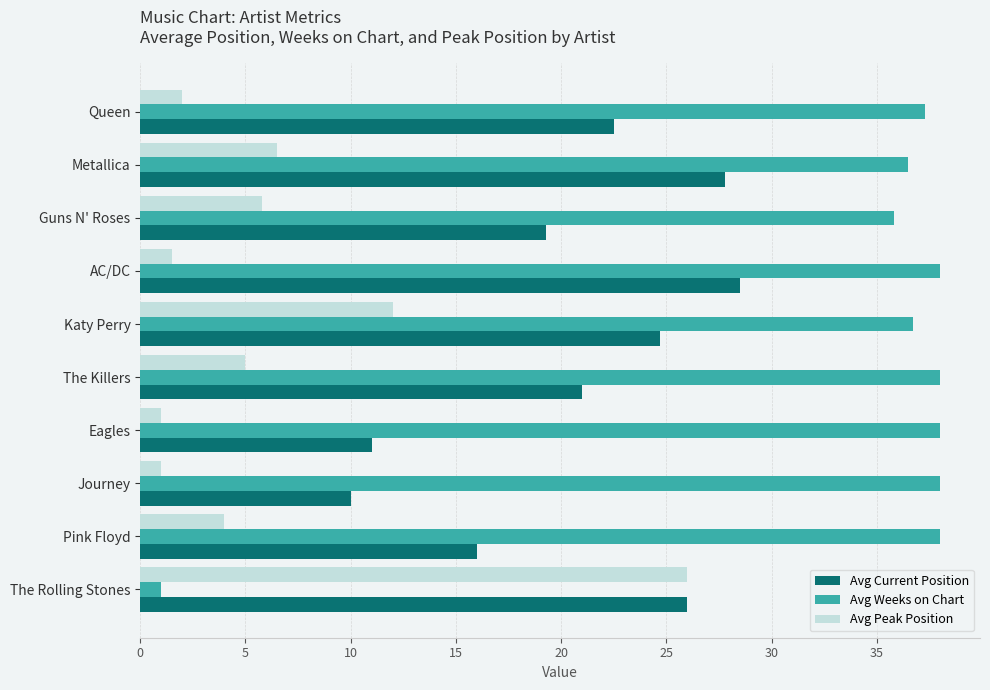

How many data points in Avg Current Position are less than 22?

5